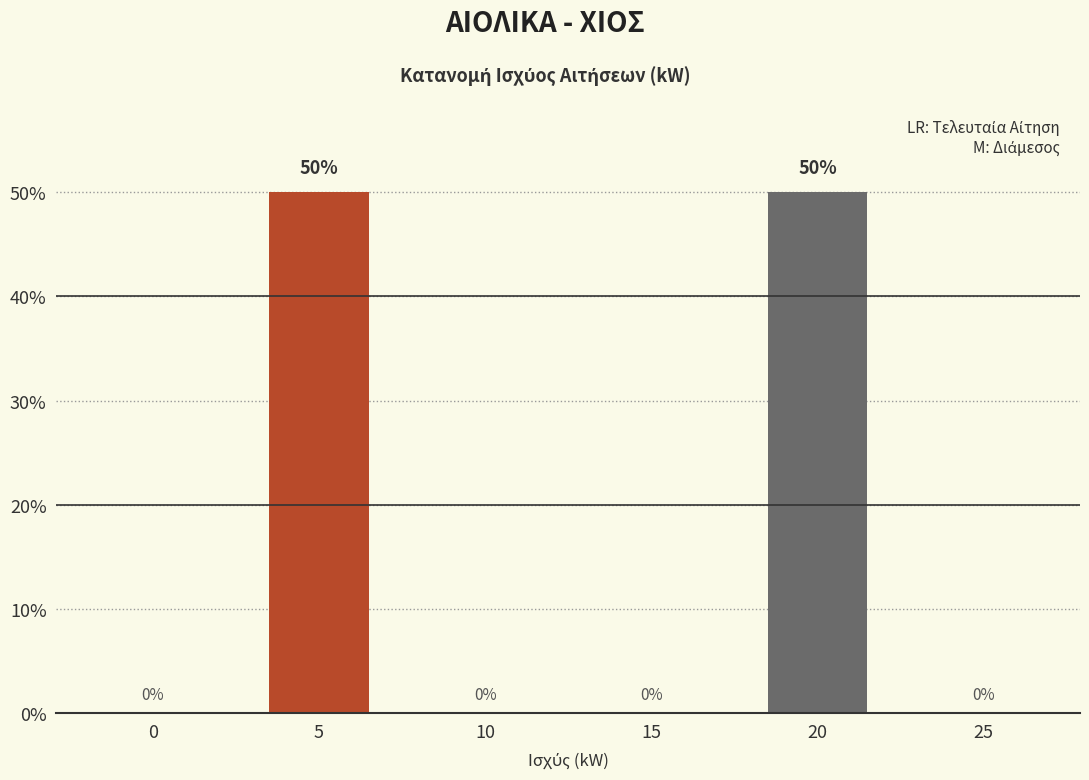

Reading right to left, what are all the values shown in this chart?

25=0	20=50	15=0	10=0	5=50	0=0